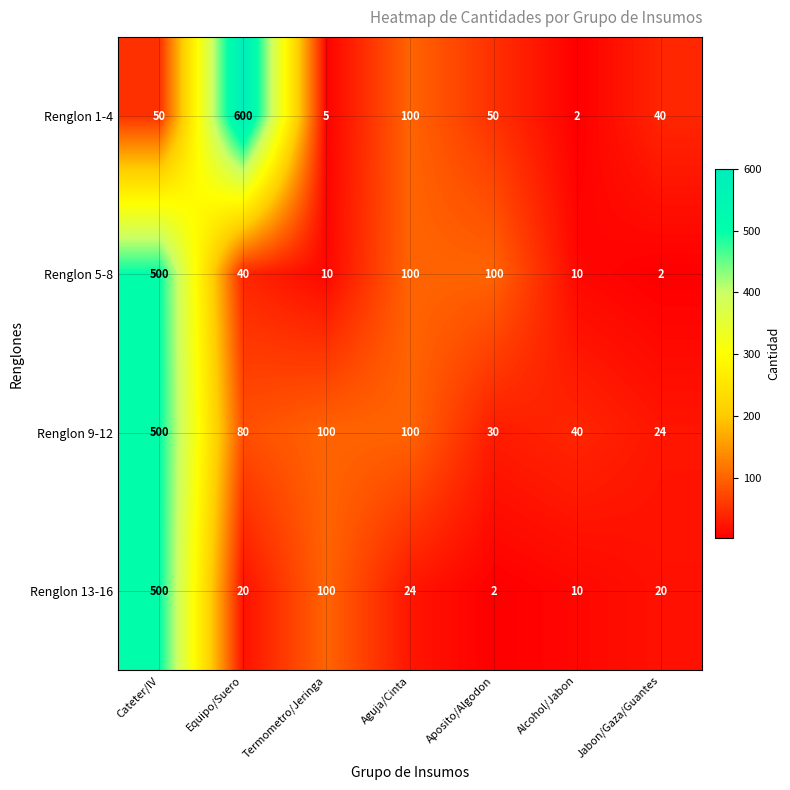

Which label corresponds to the largest value in the chart?

Equipo/Suero